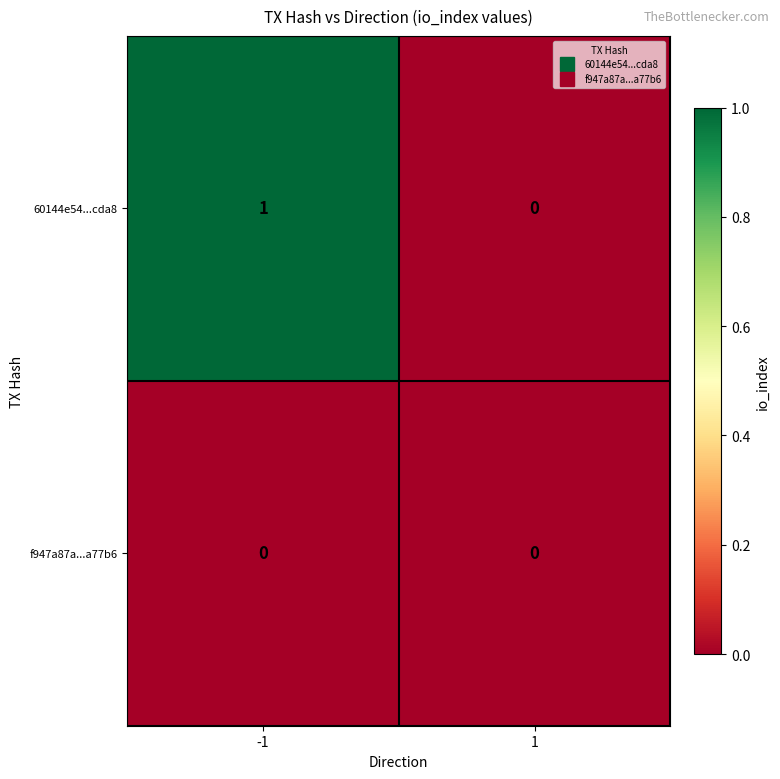

Reading right to left, extract all data points from this chart.

60144e54...cda8: 0	1
f947a87a...a77b6: 0	0